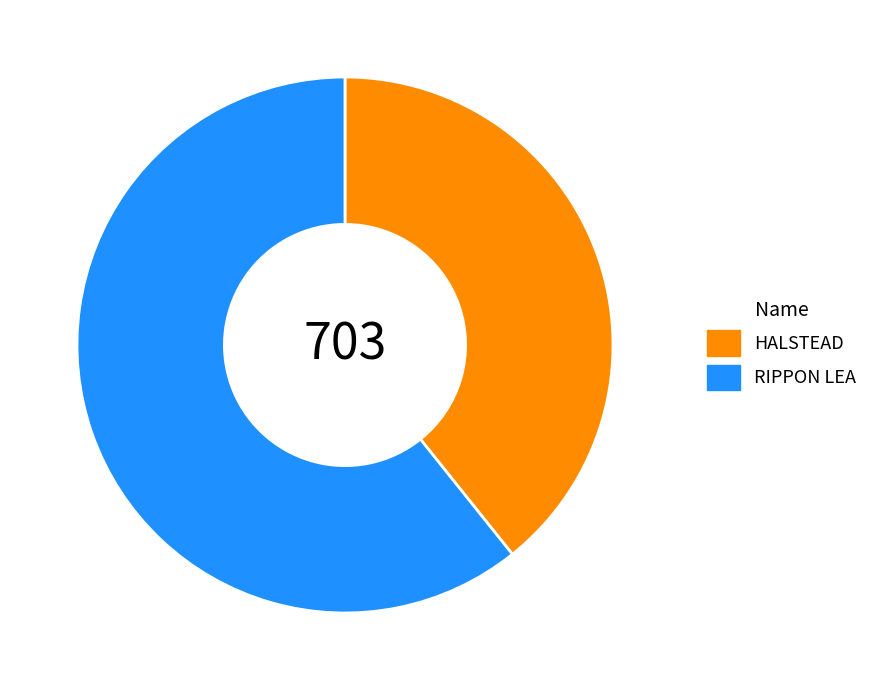

How many segments does this pie chart have?

2